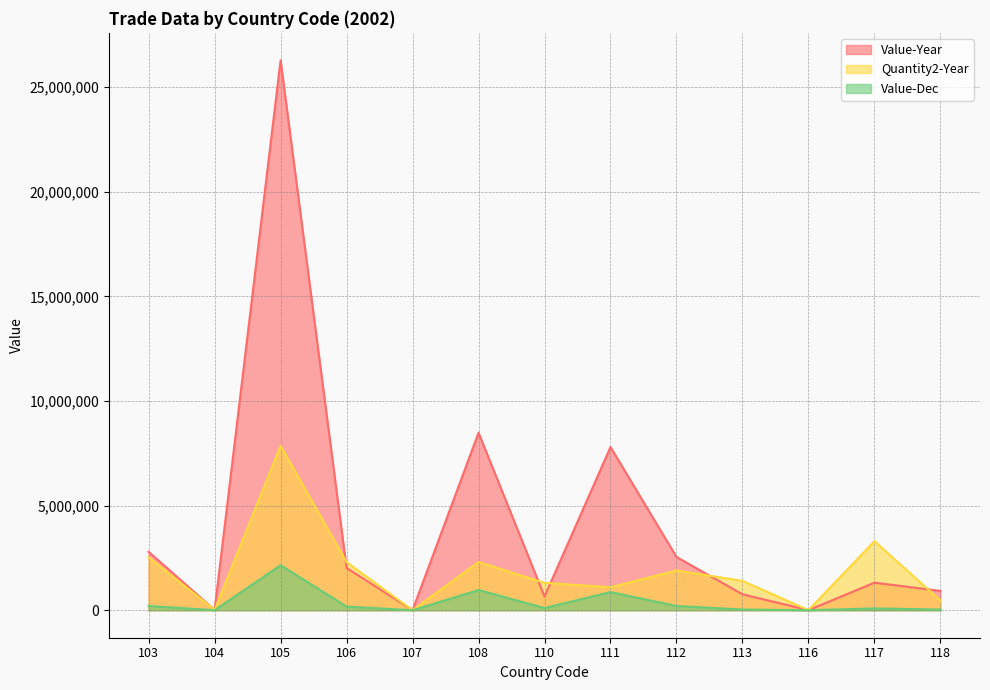

Is the value of Quantity2-Year at 118 greater than the value of Value-Year at 118?

No